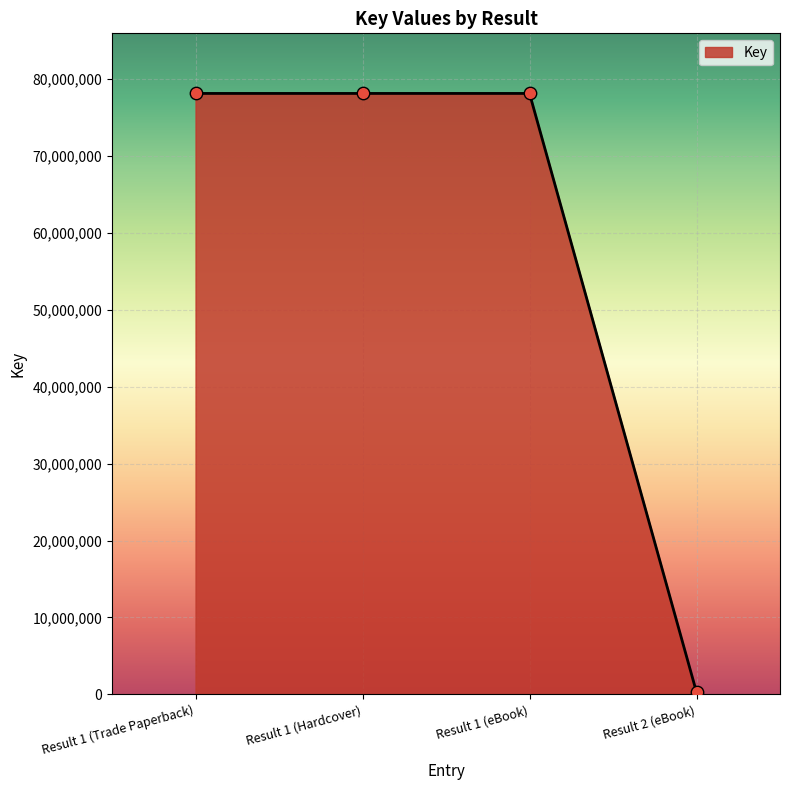

Approximately how many times larger is the value at Result 1 (Hardcover) compared to Result 1 (Trade Paperback)?

1.0